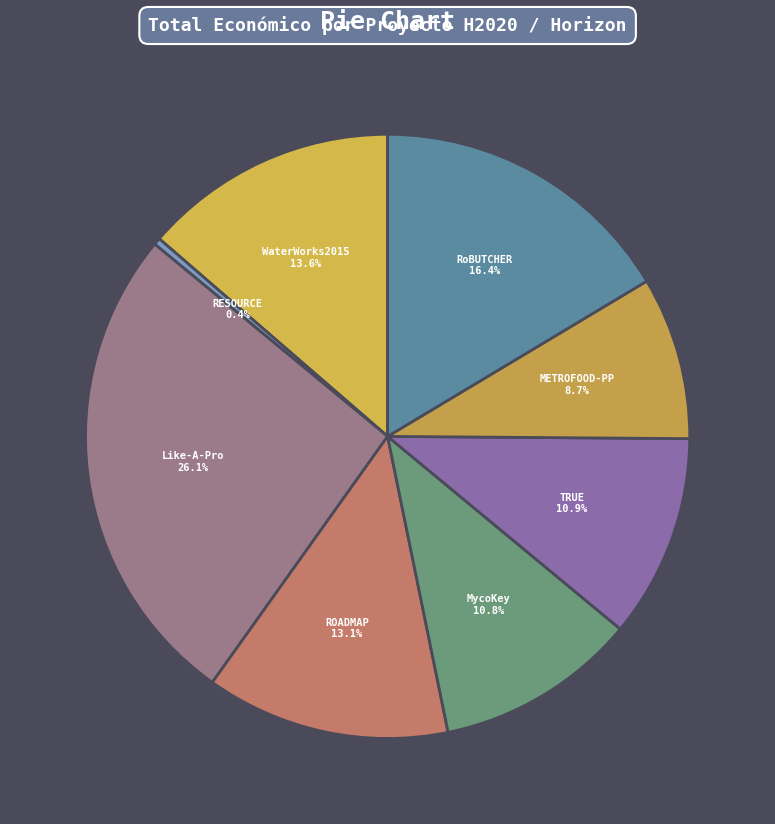

How many segments does this pie chart have?

8